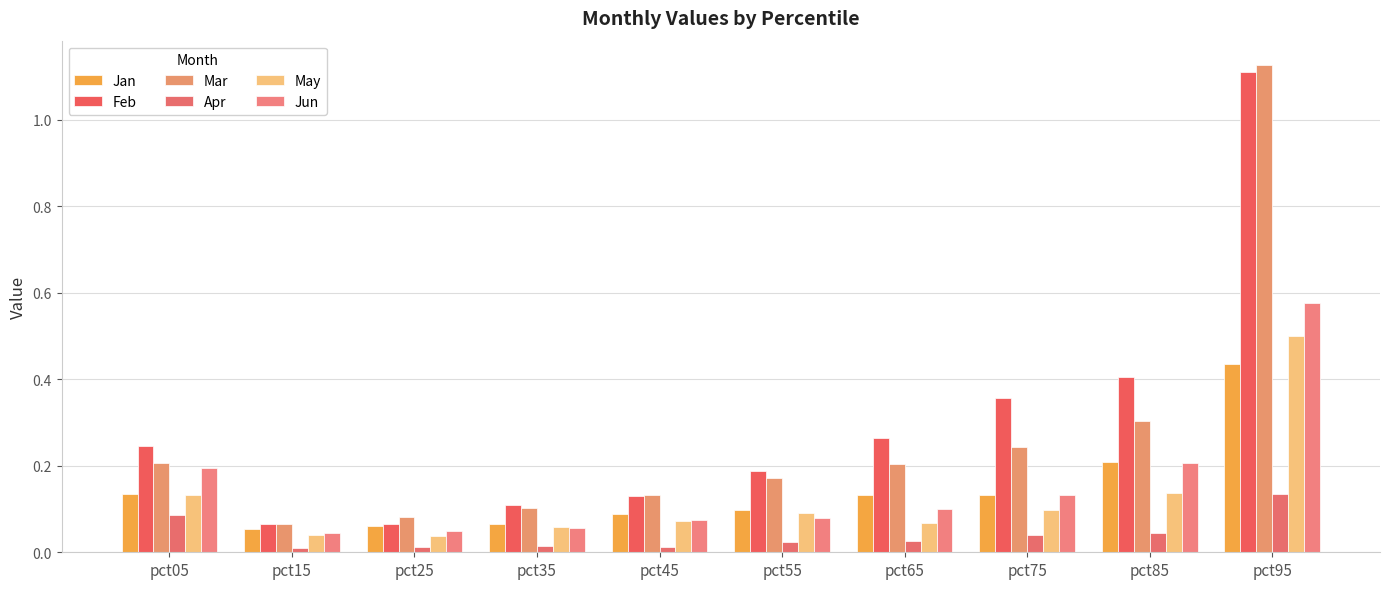

What is the difference between the maximum and minimum values in the Jun series?

0.5